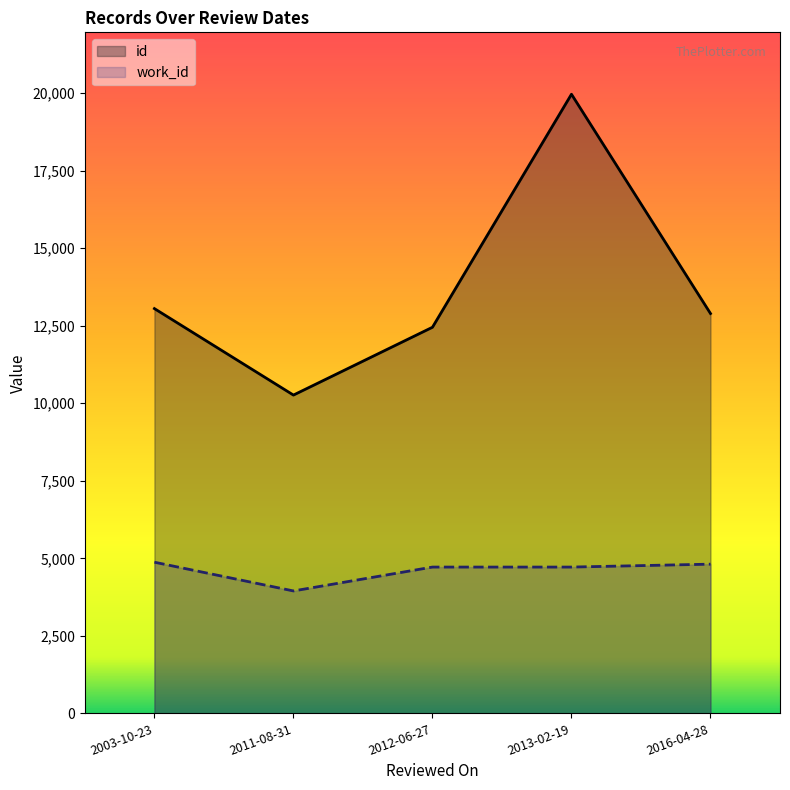

List the series in order of their peak value, highest first.

id, work_id